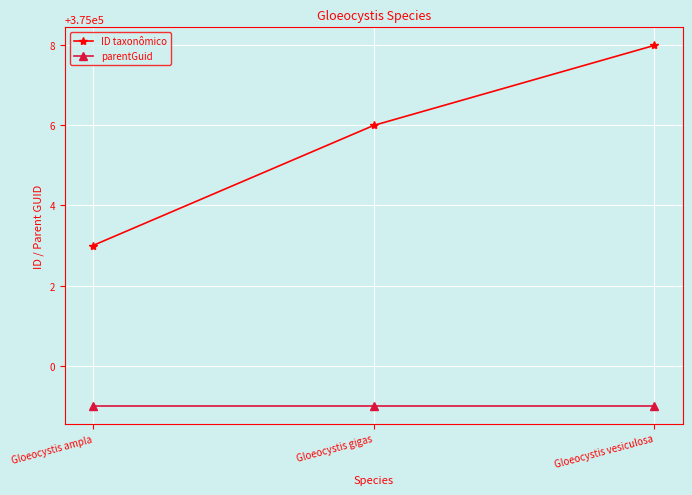

What value does the ID taxonômico series have at Gloeocystis gigas?

375006